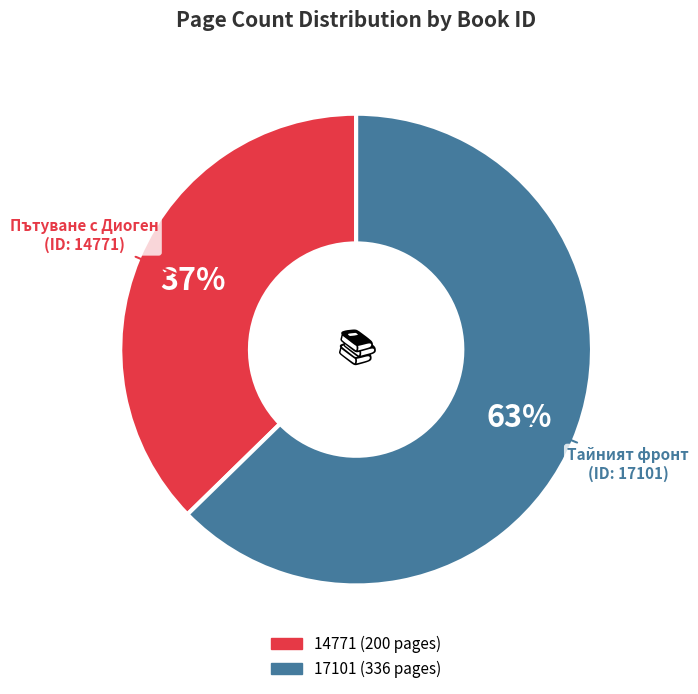

To the nearest percent, what is the combined percentage of 14771 and 17101?

100%